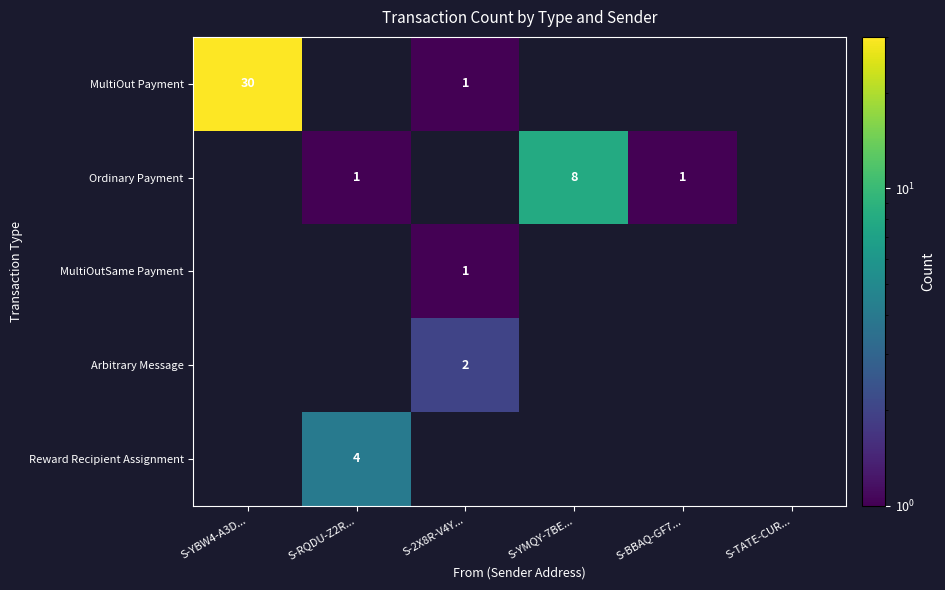

The value of MultiOut Payment at S-2X8R-V4Y... is 1. True or false?

True